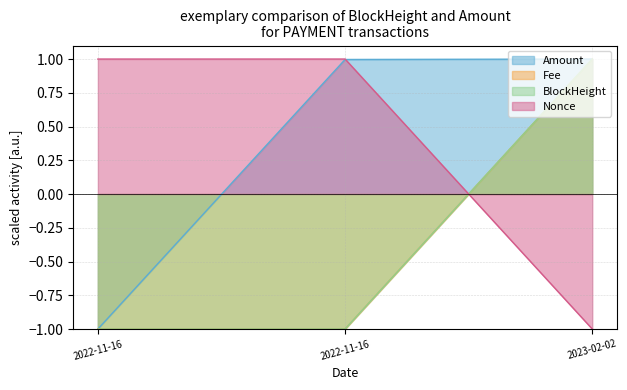

How many lines are shown in the chart?

4